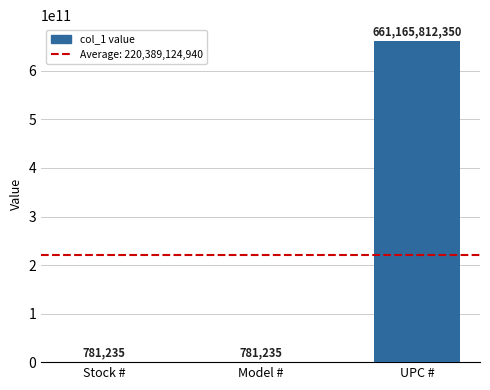

What is the sum of all values?

661167374820